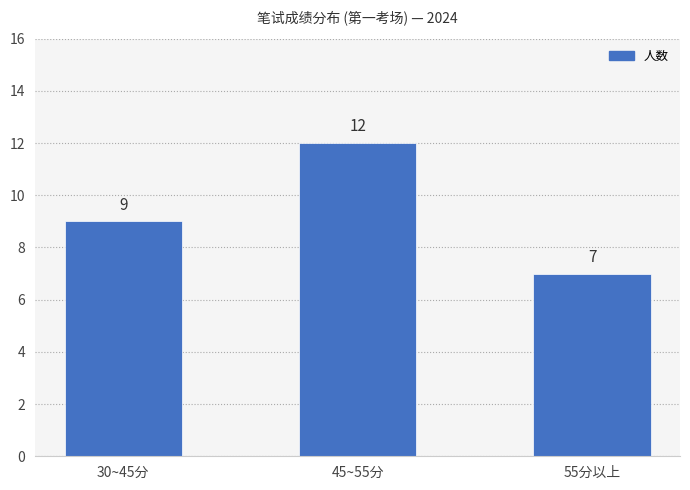

How many distinct data groups are displayed?

1